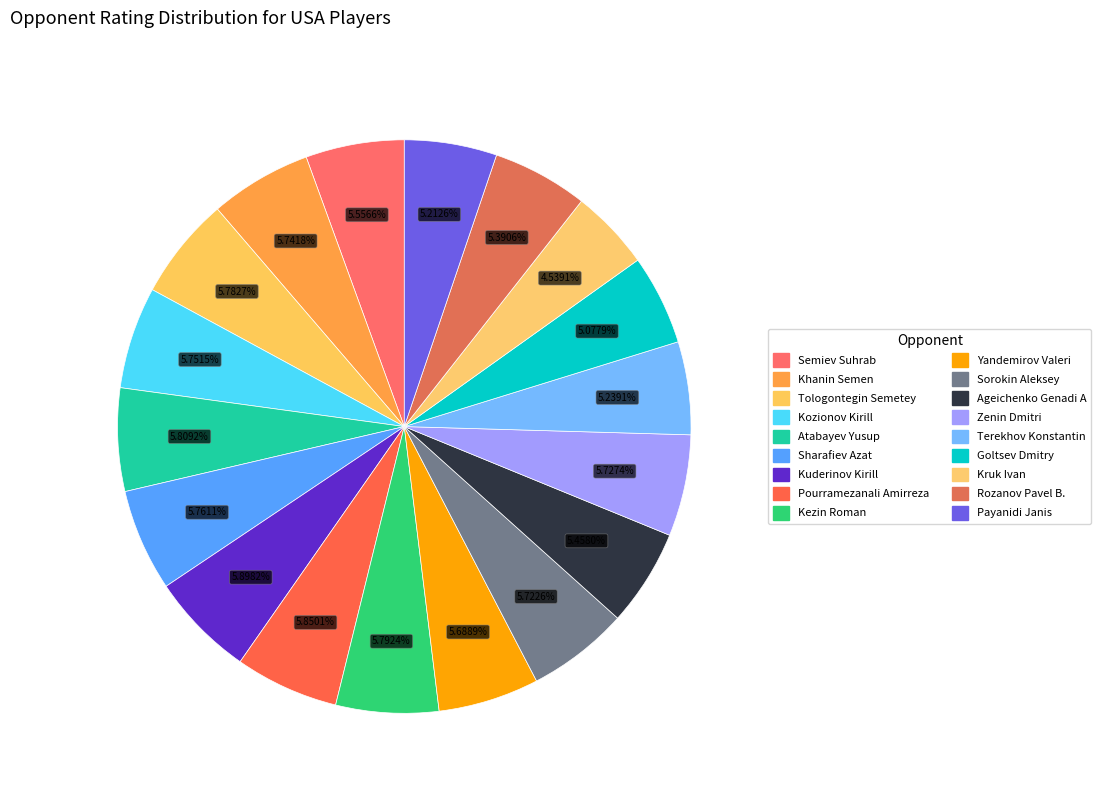

True or false: Rozanov Pavel B. accounts for 5% of the total.

True